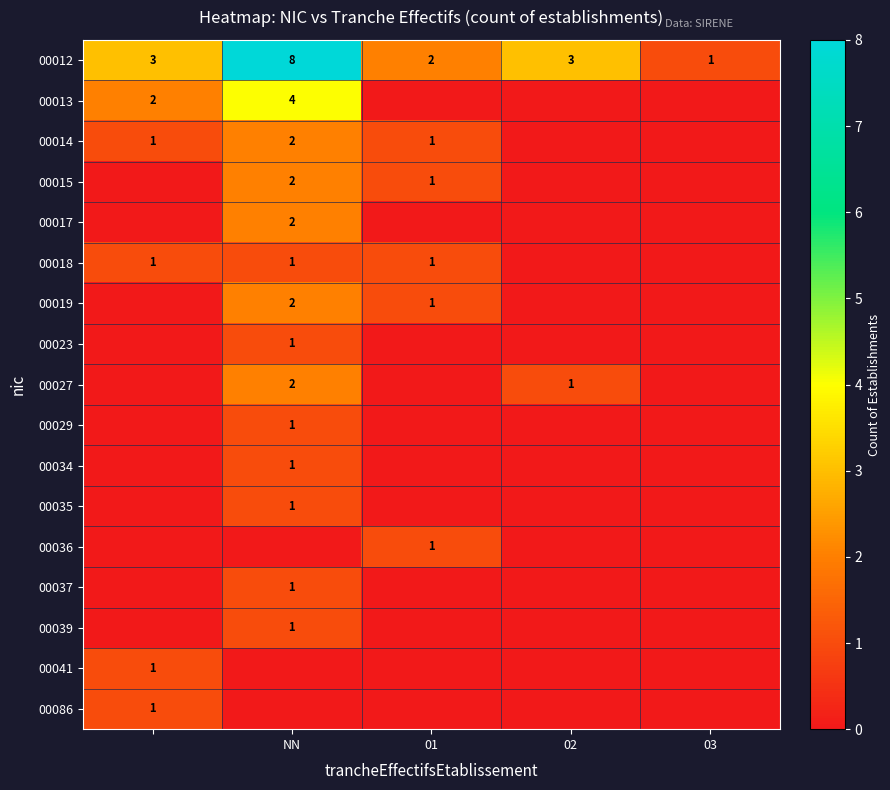

True or false: 00012 has a value of 3 at 01.

False